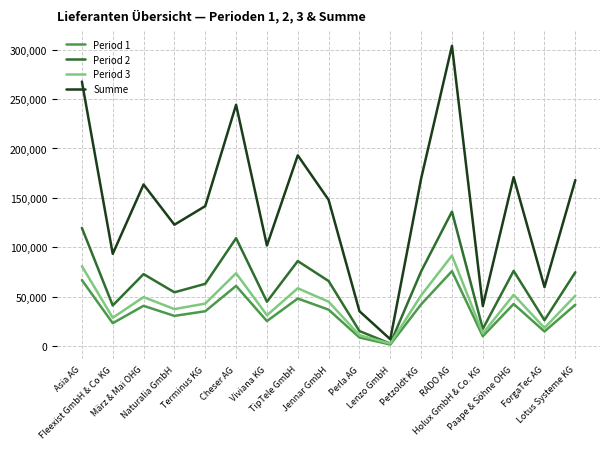

Which series has the largest total across all categories?

Summe